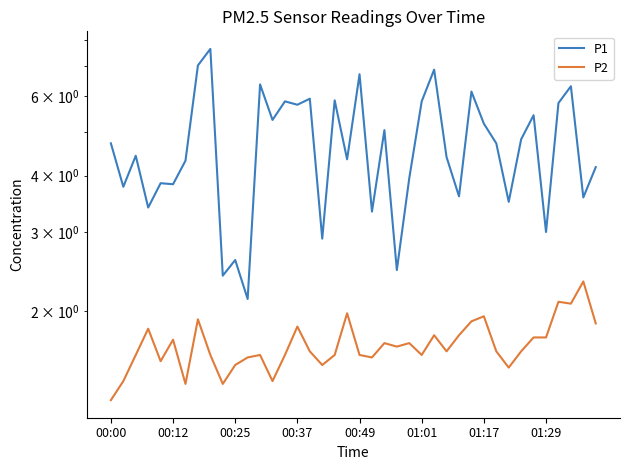

True or false: P1 and P2 cross at least once.

False